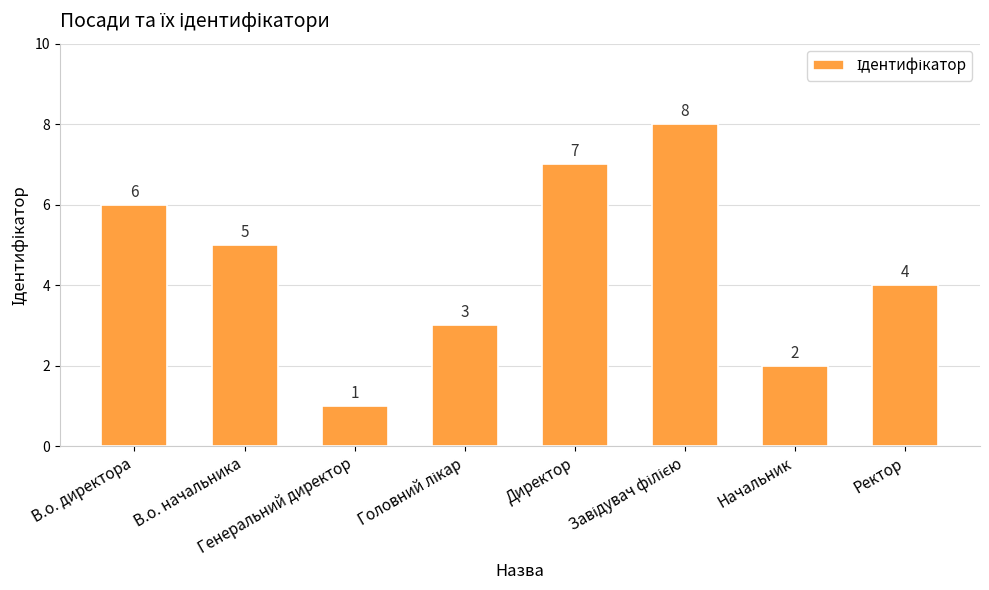

What is the difference between the maximum and second lowest values?

6